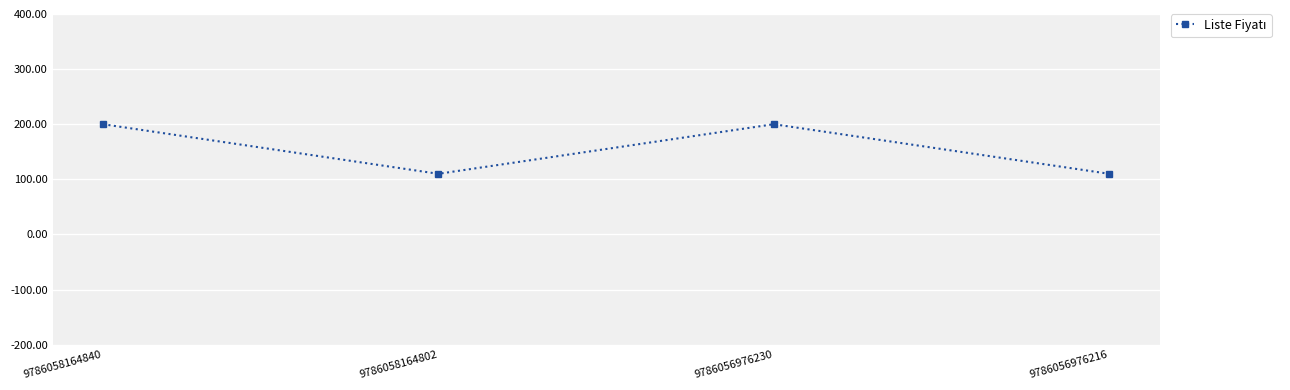

Is it true that the value at 9786058164802 is 110?

True